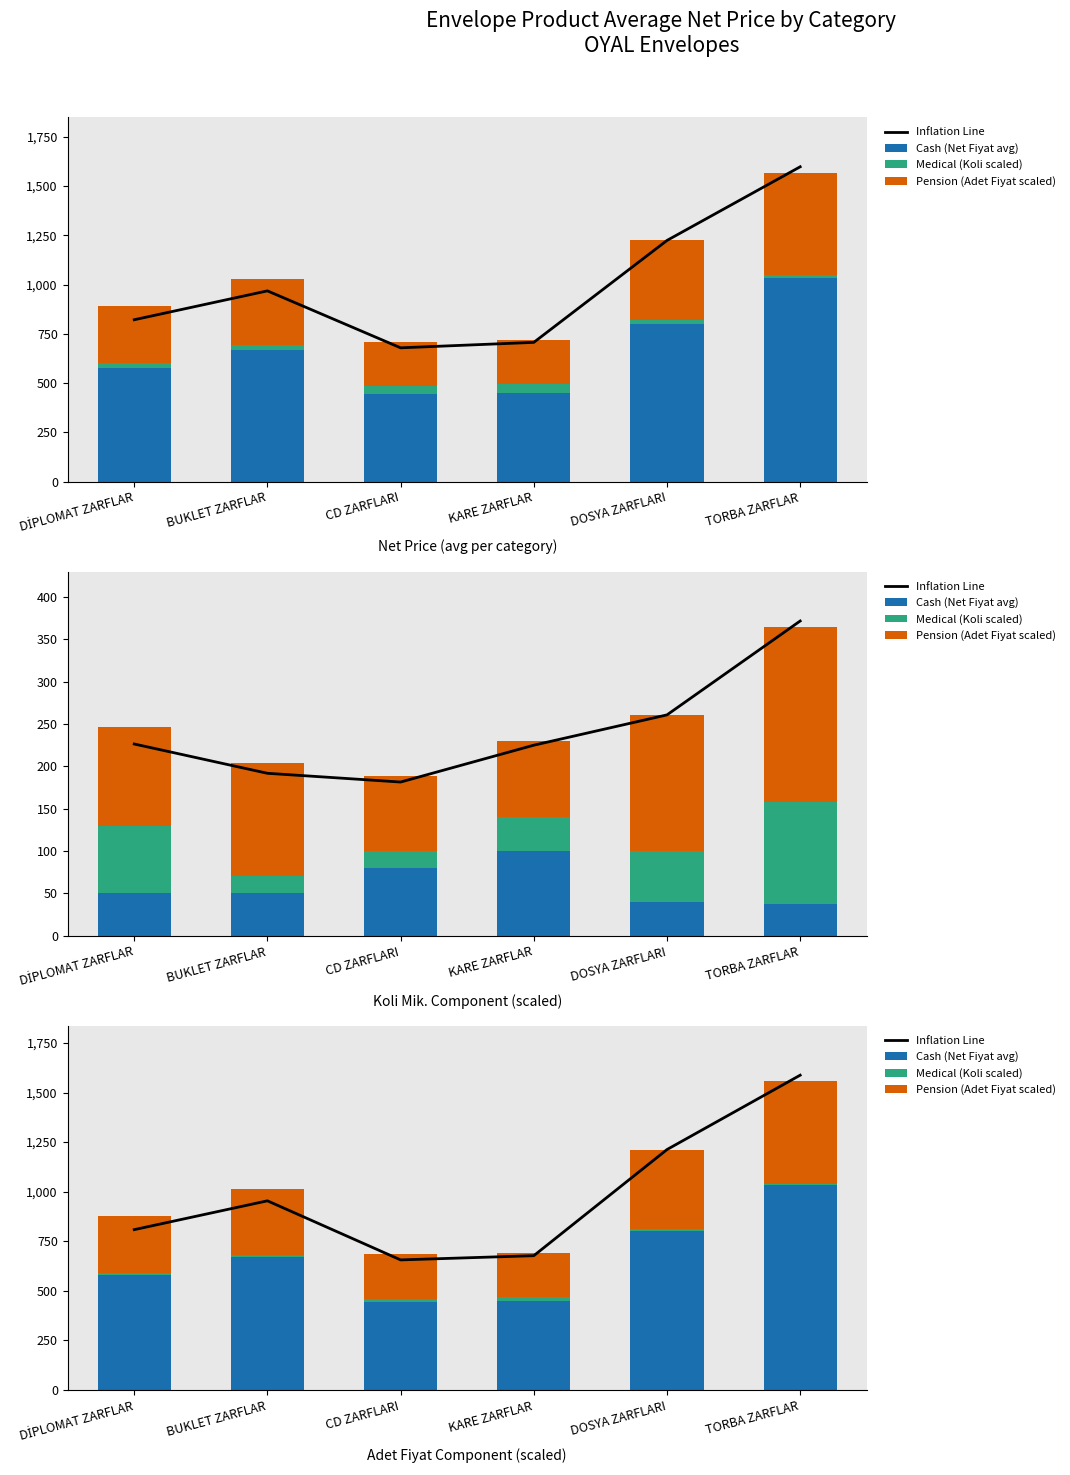

What is the difference between the maximum and minimum values in the Pension (Adet Fiyat scaled) series?

293.1